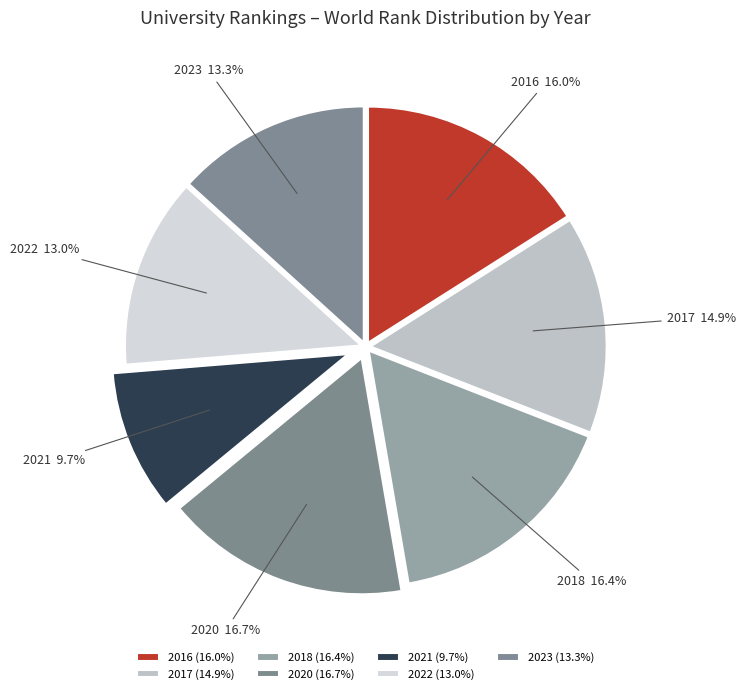

Which has a higher value, 2020 or 2017?

2020